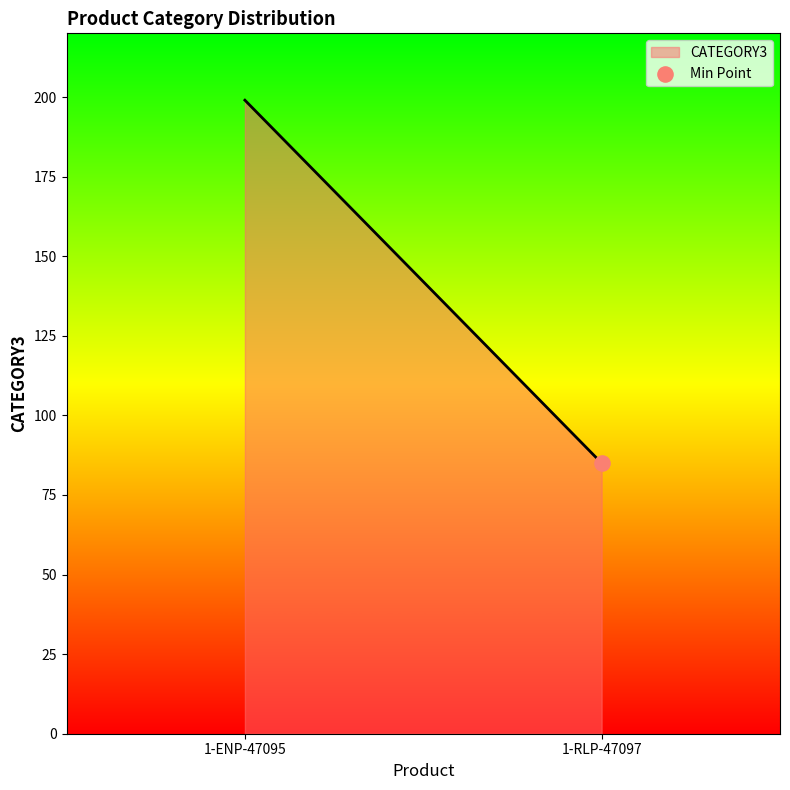

What is the difference between the maximum and minimum values?

114.0